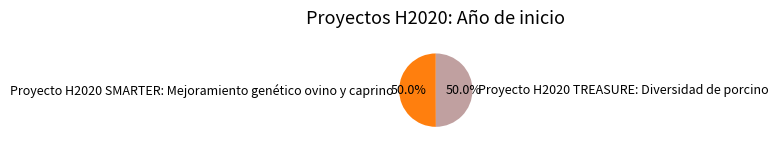

What percentage is the Proyecto H2020 TREASURE: Diversidad de porcino slice, to the nearest percent?

50%